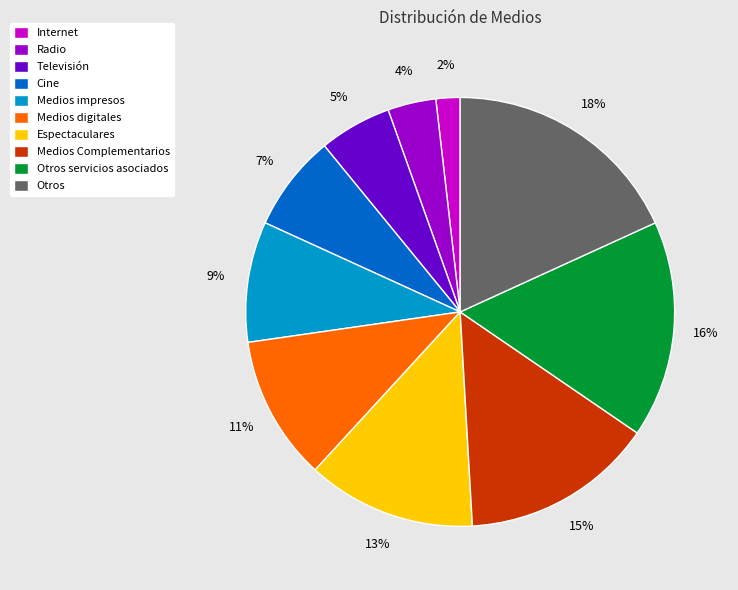

Rank the categories by value from lowest to highest.

Internet, Radio, Televisión, Cine, Medios impresos, Medios digitales, Espectaculares, Medios Complementarios, Otros servicios asociados, Otros